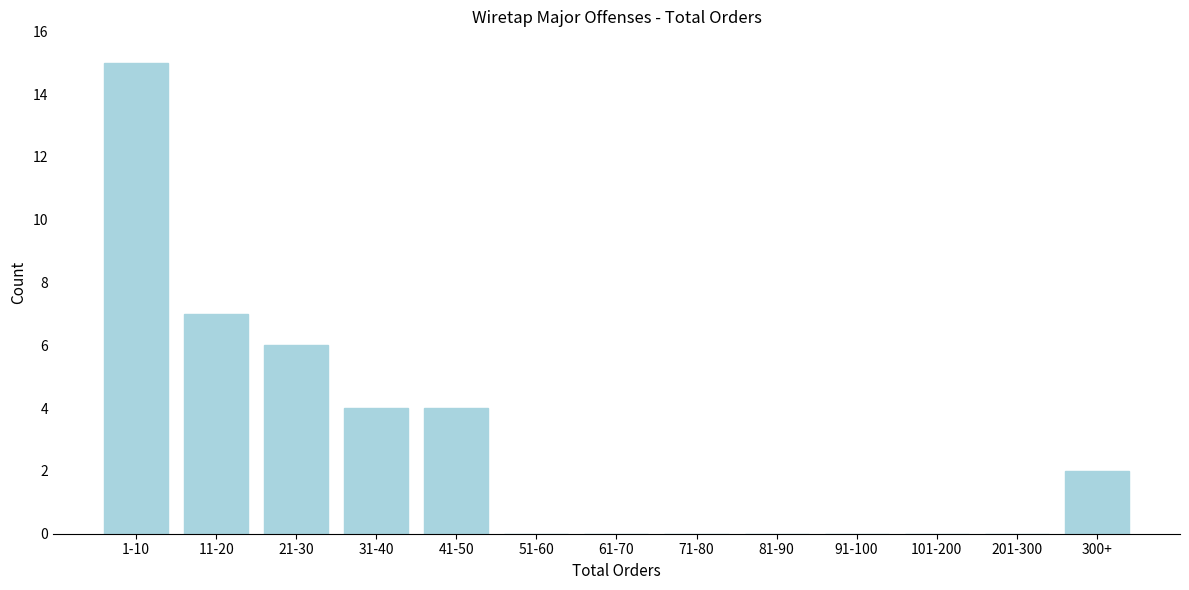

Reading left to right, list all the values displayed in this chart.

1-10=15	11-20=7	21-30=6	31-40=4	41-50=4	51-60=0	61-70=0	71-80=0	81-90=0	91-100=0	101-200=0	201-300=0	300+=2